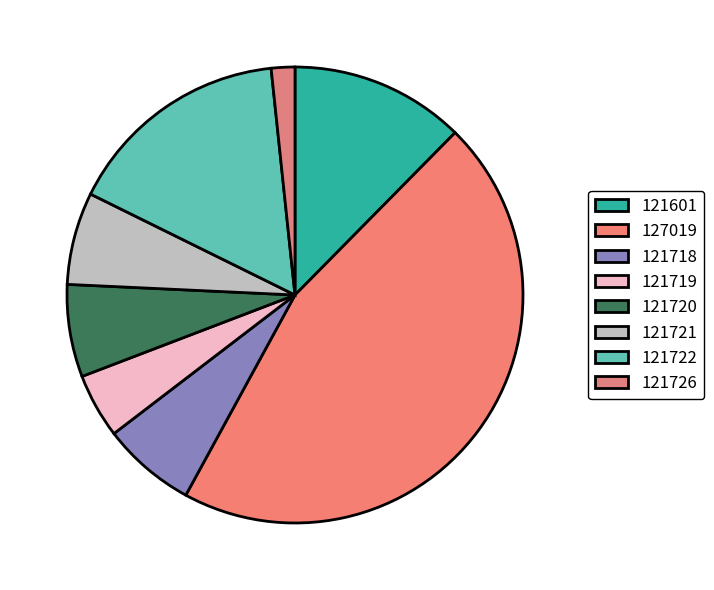

How much of the chart is everything except 121722?

84.0%